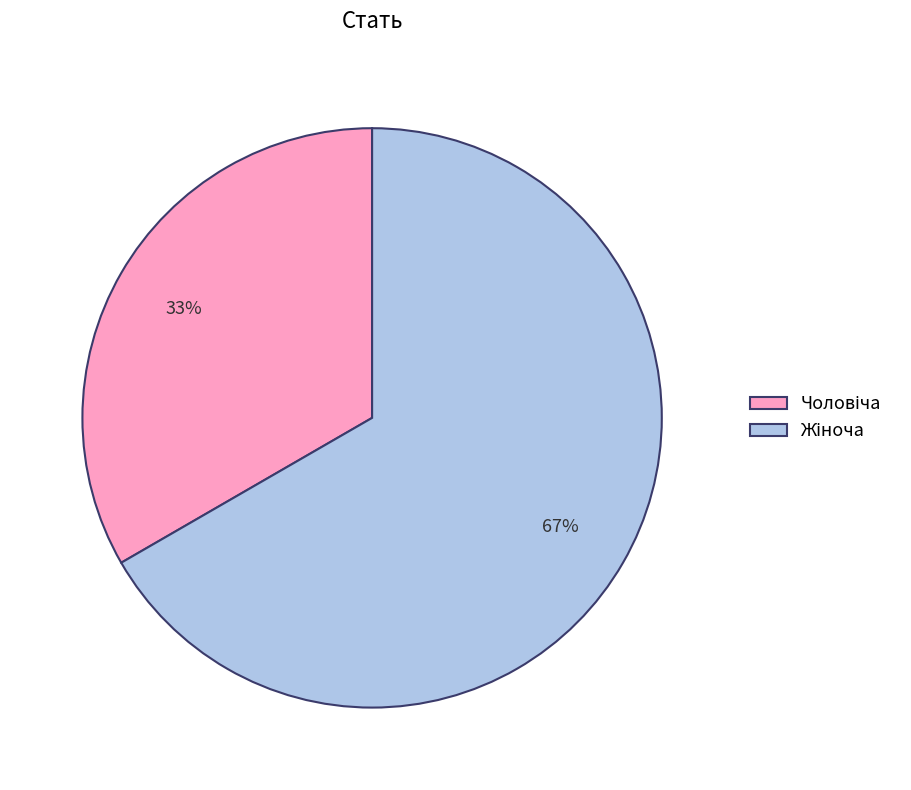

Does any single category account for the majority?

Yes